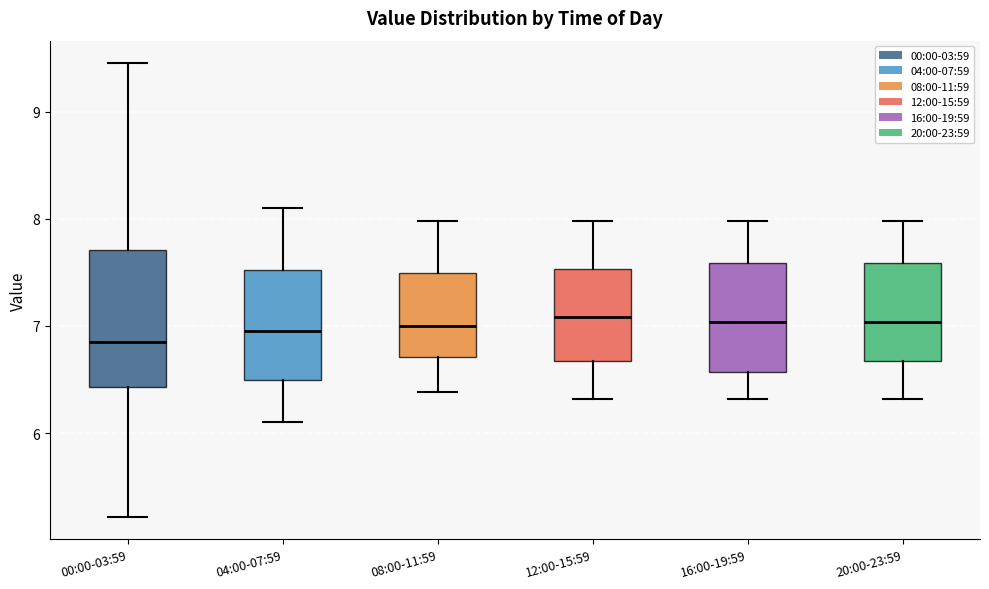

Reading left to right, transcribe this box plot: for each box, give where its median line is, the range the box spans, and where its two whiskers end, as read against the y-axis. The values are not printed on the chart, so give them approximately, as read against the axis.

00:00-03:59: median 6.9, box 6.4 to 7.7, whiskers 5.2 to 9.5
04:00-07:59: median 7.0, box 6.5 to 7.5, whiskers 6.1 to 8.1
08:00-11:59: median 7.0, box 6.7 to 7.5, whiskers 6.4 to 8.0
12:00-15:59: median 7.1, box 6.7 to 7.5, whiskers 6.3 to 8.0
16:00-19:59: median 7.0, box 6.6 to 7.6, whiskers 6.3 to 8.0
20:00-23:59: median 7.0, box 6.7 to 7.6, whiskers 6.3 to 8.0